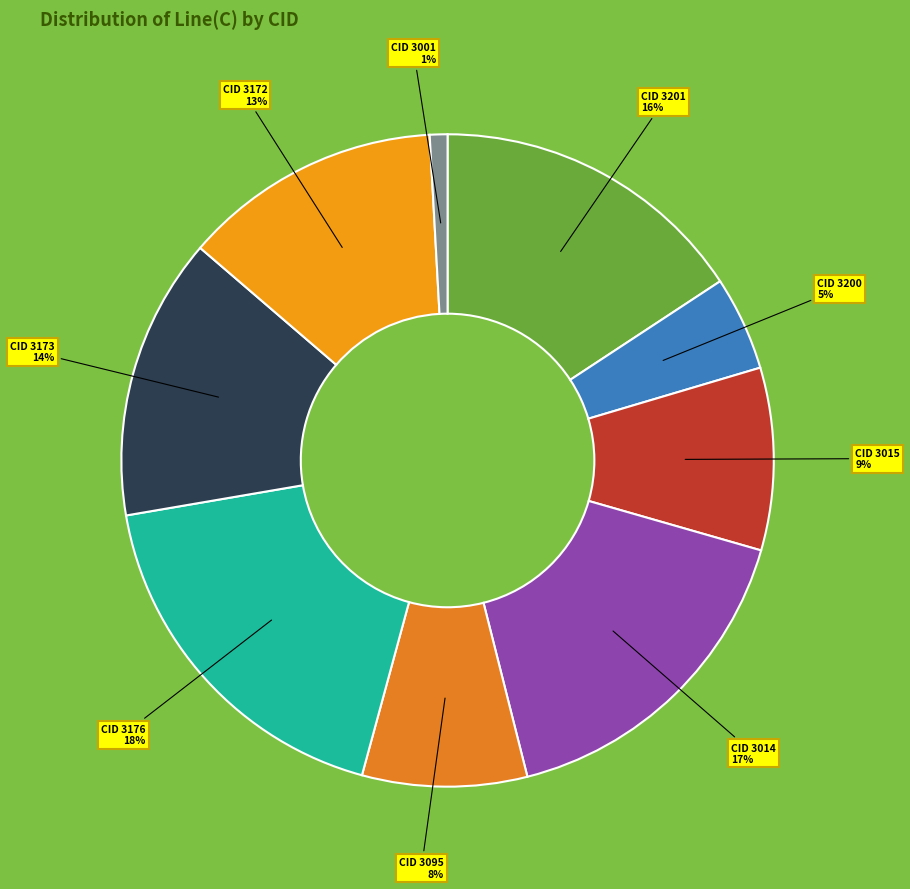

Is there a majority slice in this chart?

No